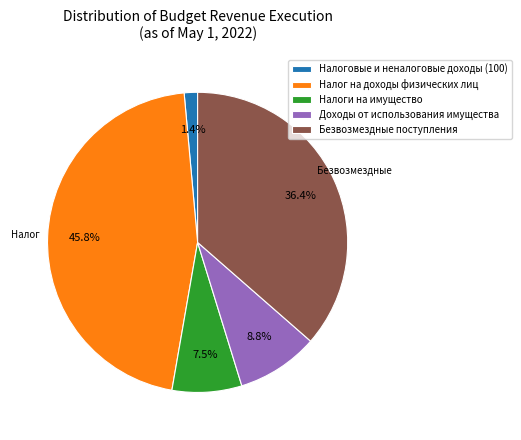

Is Безвозмездные поступления the majority of the pie?

No